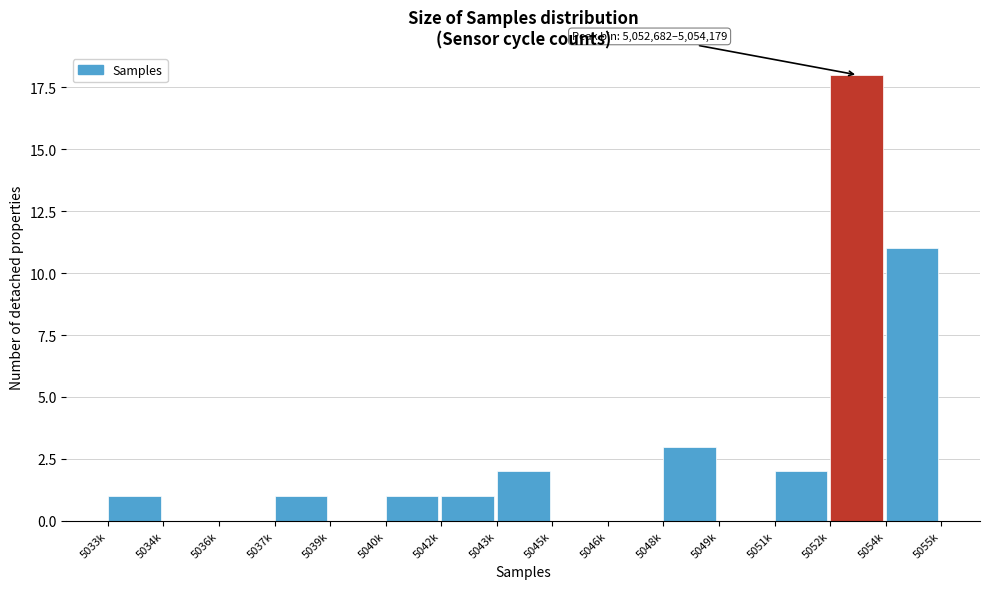

Reading right to left, list all the values displayed in this chart.

5054k=11	5052k=18	5051k=2	5049k=0	5048k=3	5046k=0	5045k=0	5043k=2	5042k=1	5040k=1	5039k=0	5037k=1	5036k=0	5034k=0	5033k=1